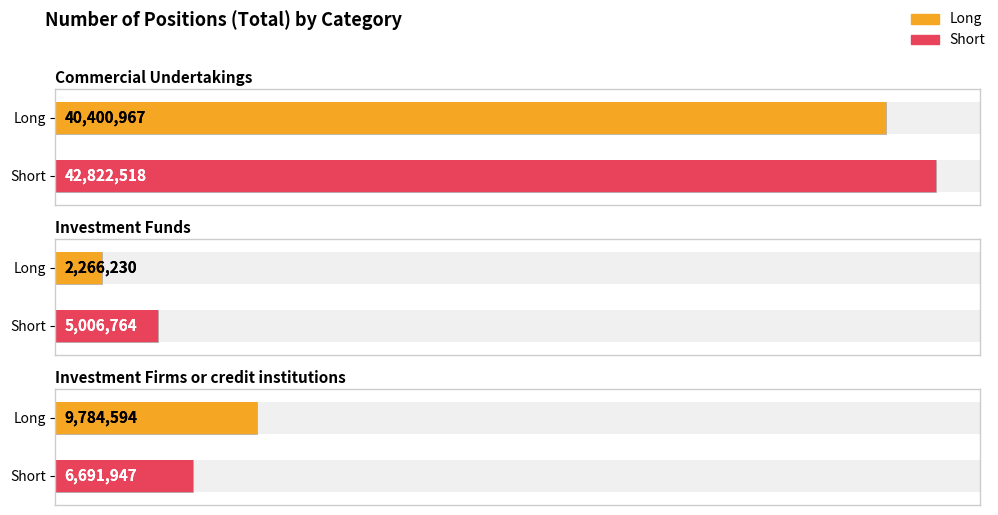

True or false: Long has a value of 533038 at Investment Funds.

False